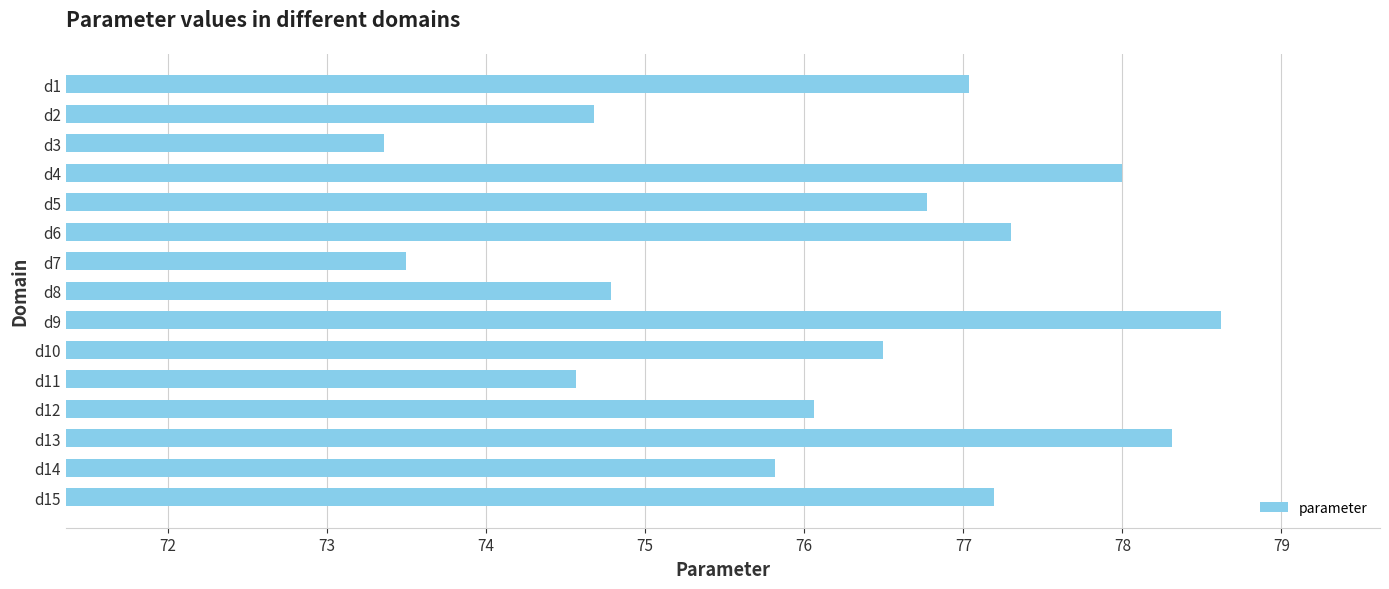

Read the value at d14.

75.8